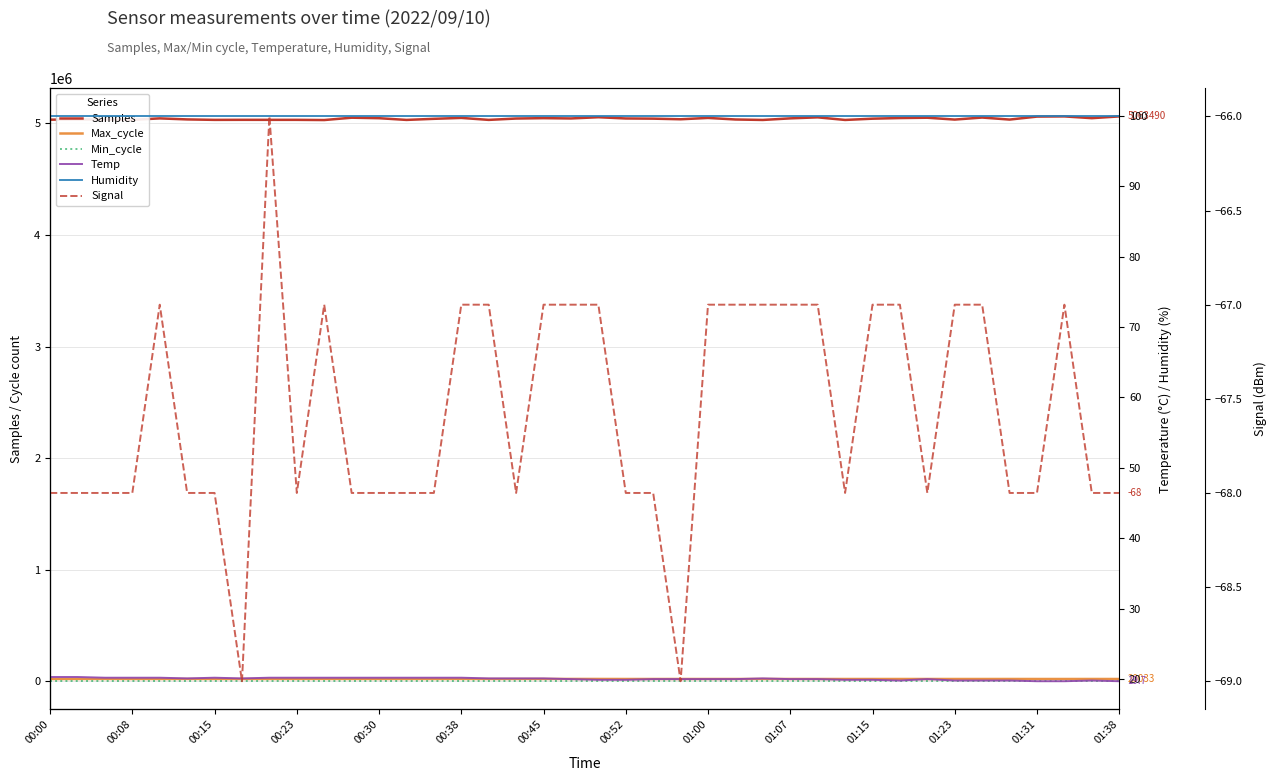

At which category is the sum across all series the highest?

01:38